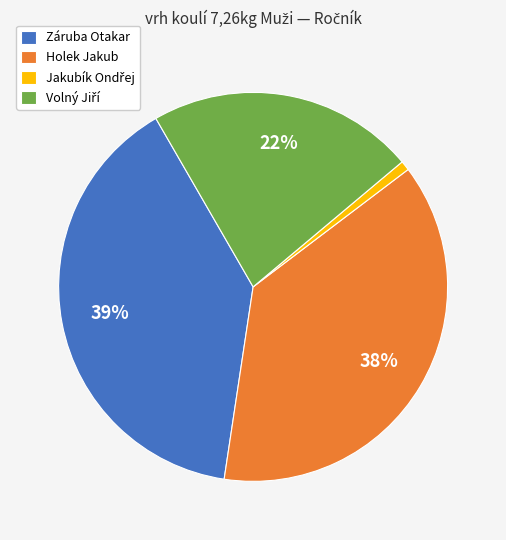

True or false: Záruba Otakar accounts for 26% of the total.

False